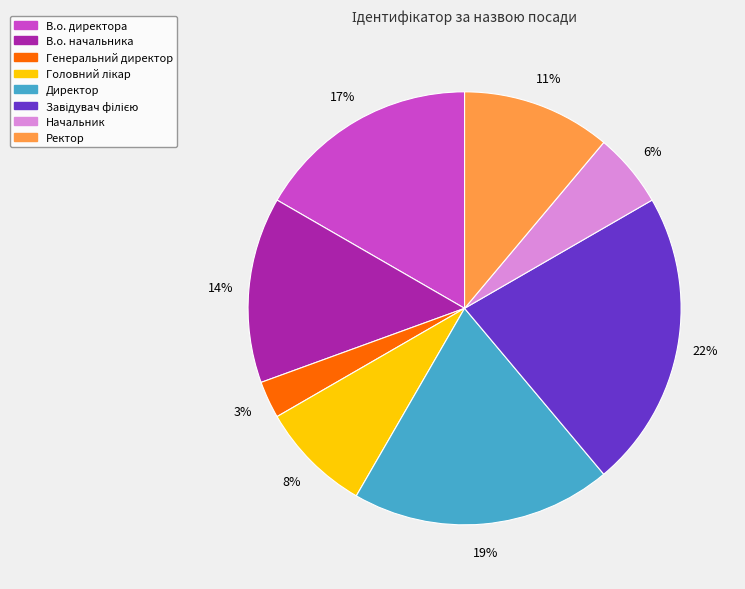

Count the number of slices in the pie.

8